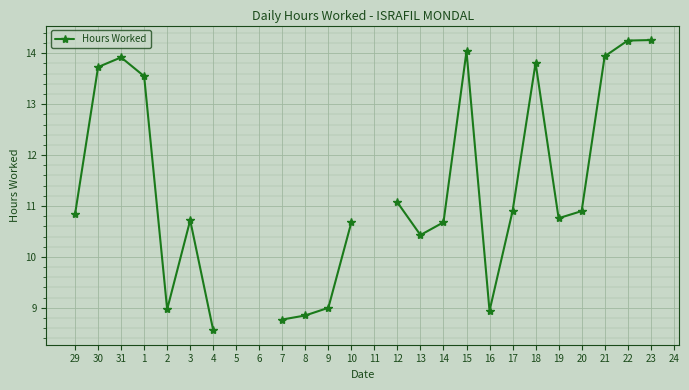

What is the ratio of the value at 23 to the value at 2?

1.6